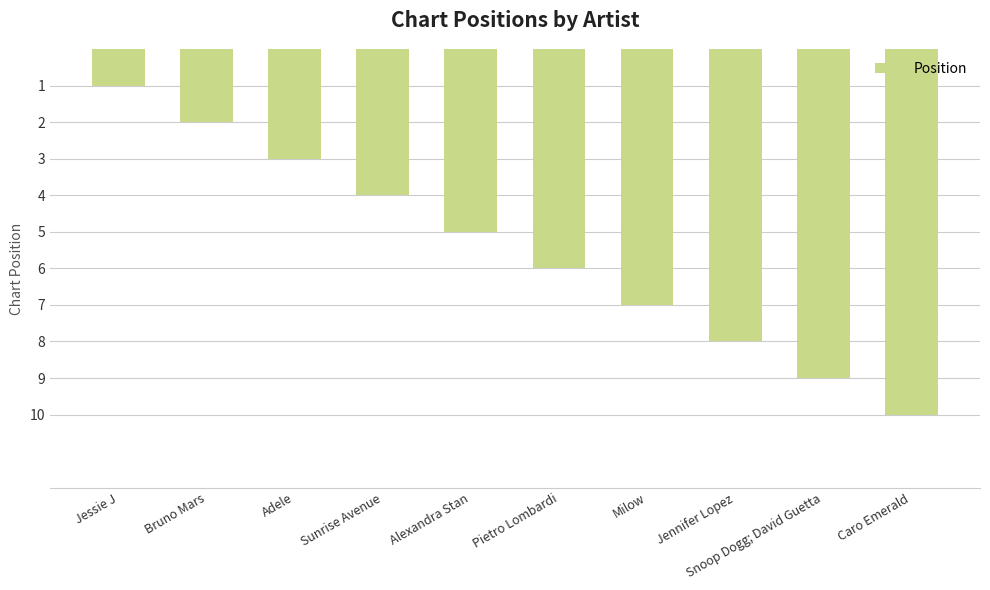

What is the minimum value shown in the chart?

1